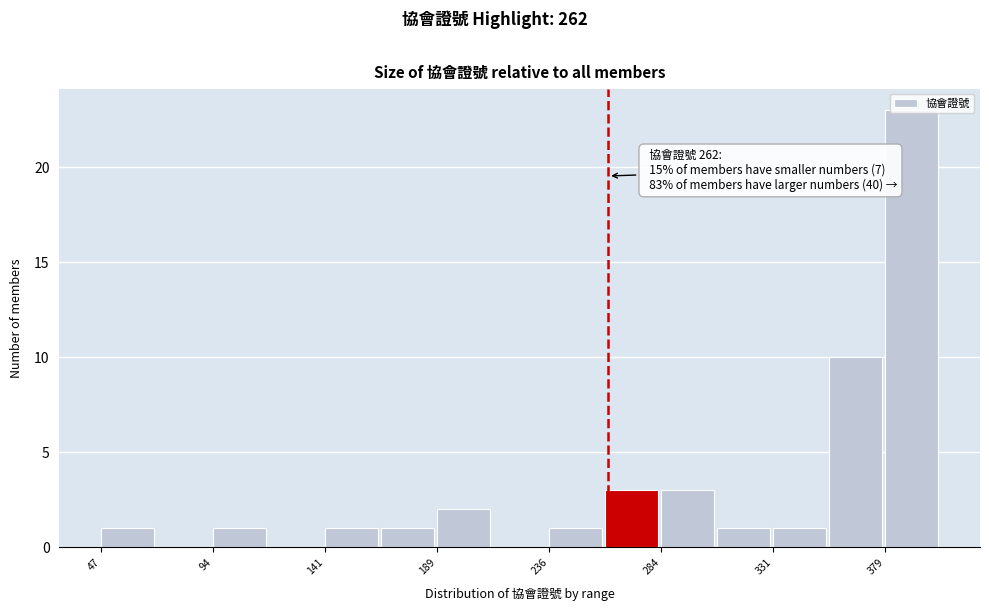

Over which range of the x-axis is the bar tallest?

380 to 405